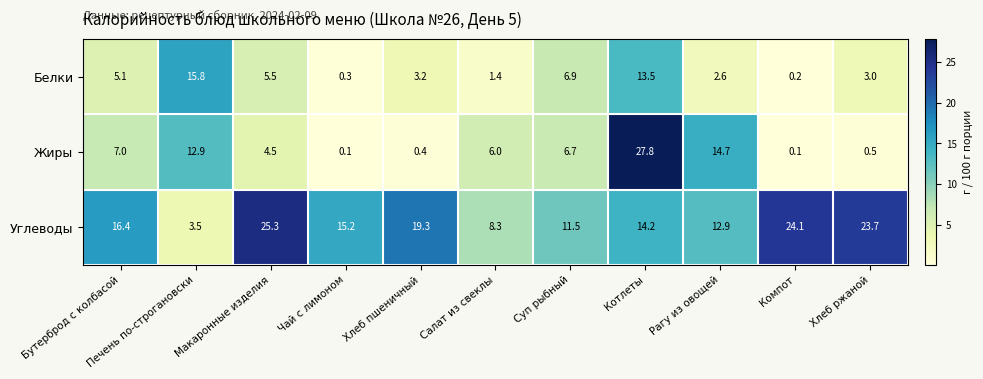

What is the average value of the Белки series?

5.2